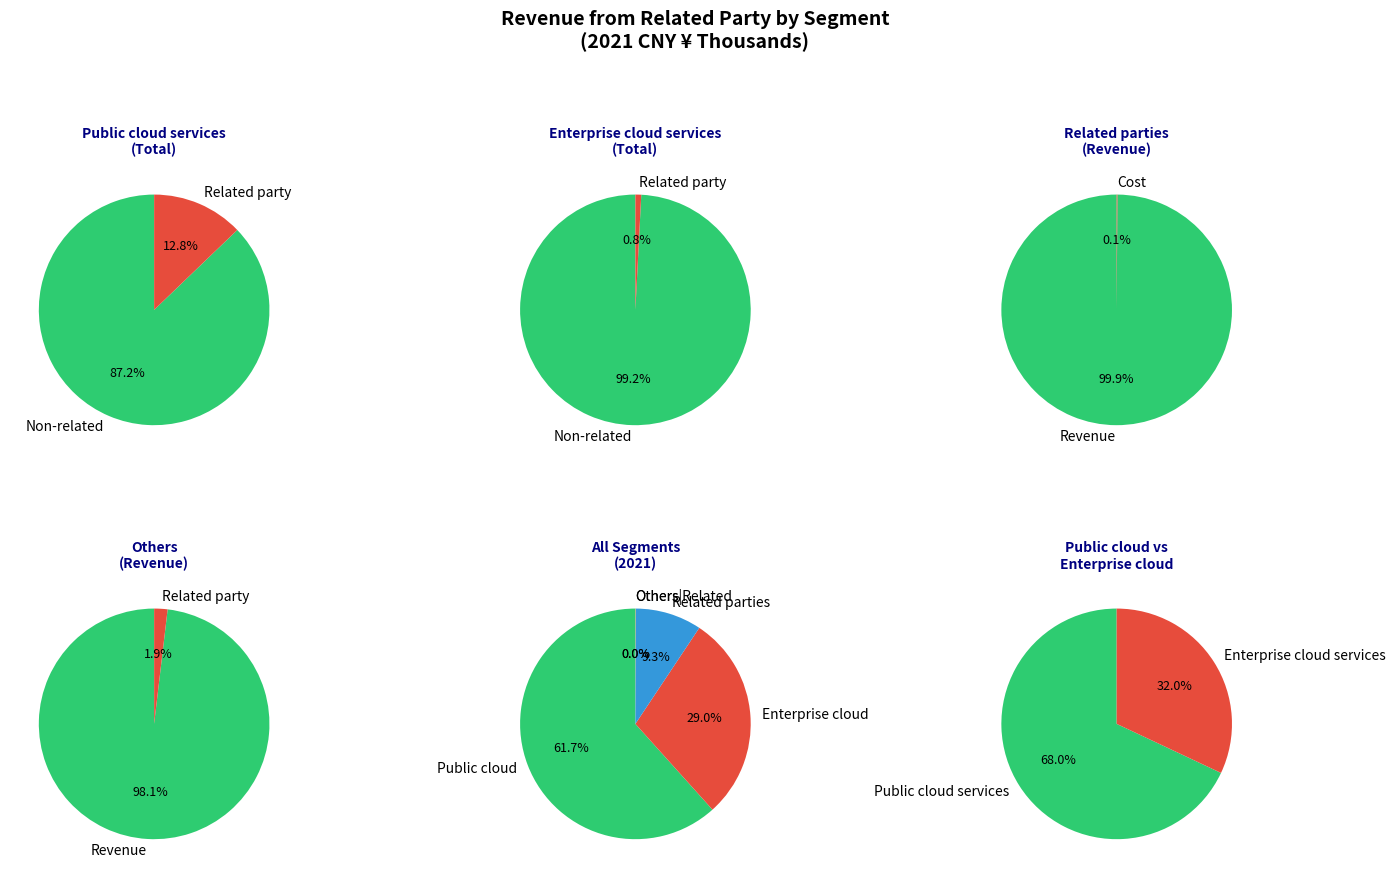

Is it true that Others is 0% of the pie?

True